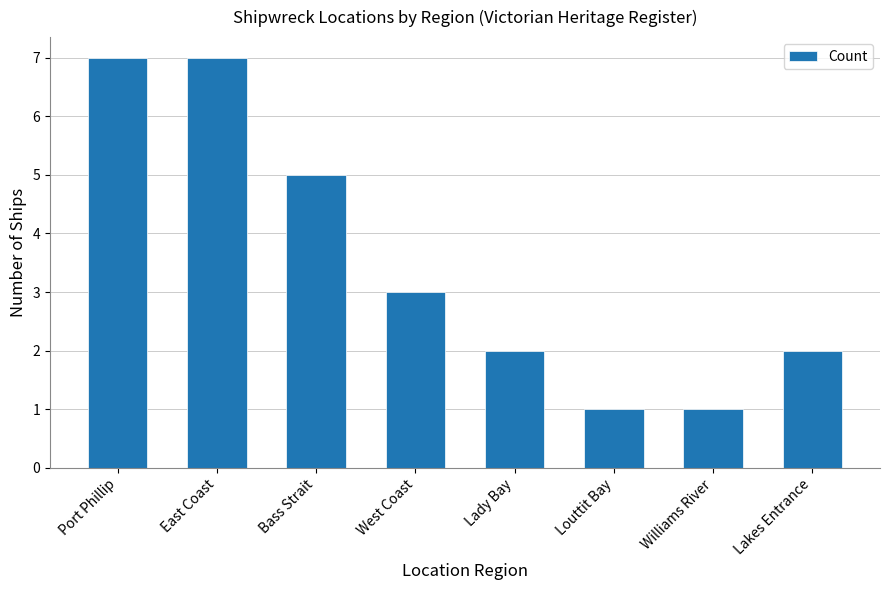

True or false: the data shows 1 at Louttit Bay.

True